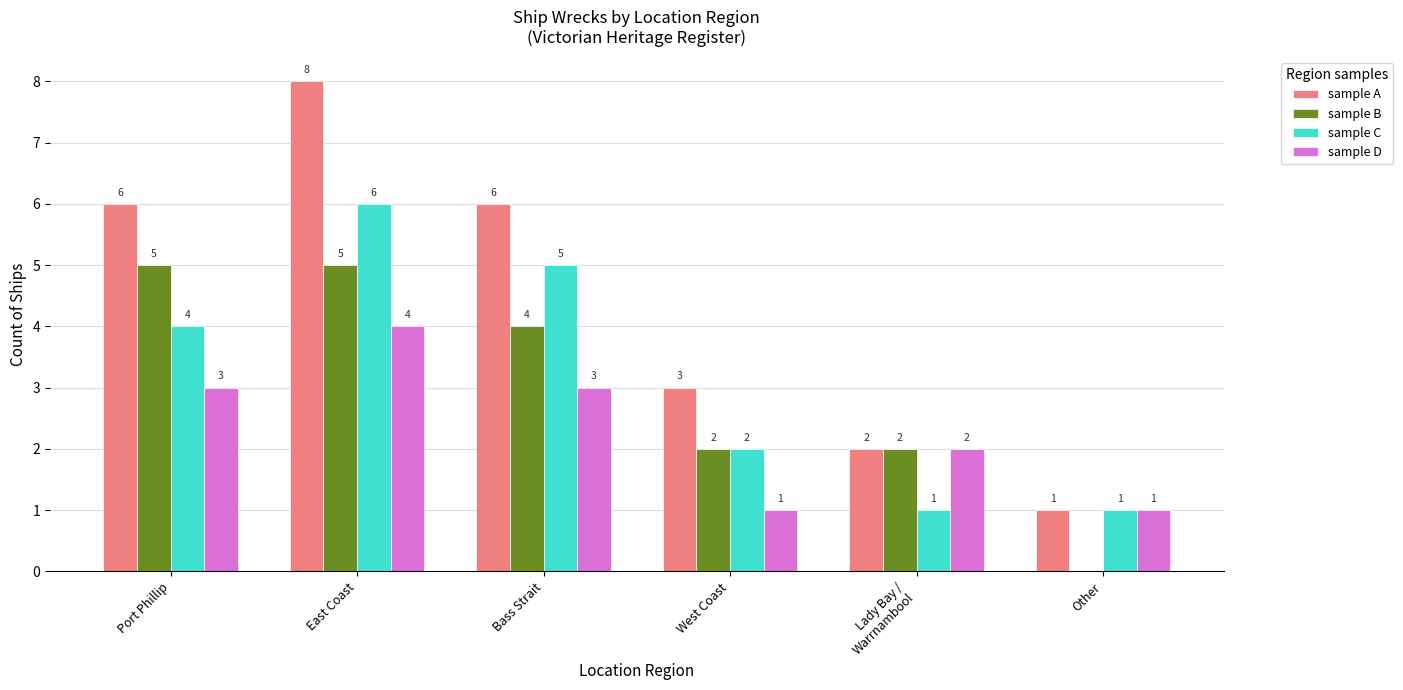

How many sample D values are between 1 and 3?

5